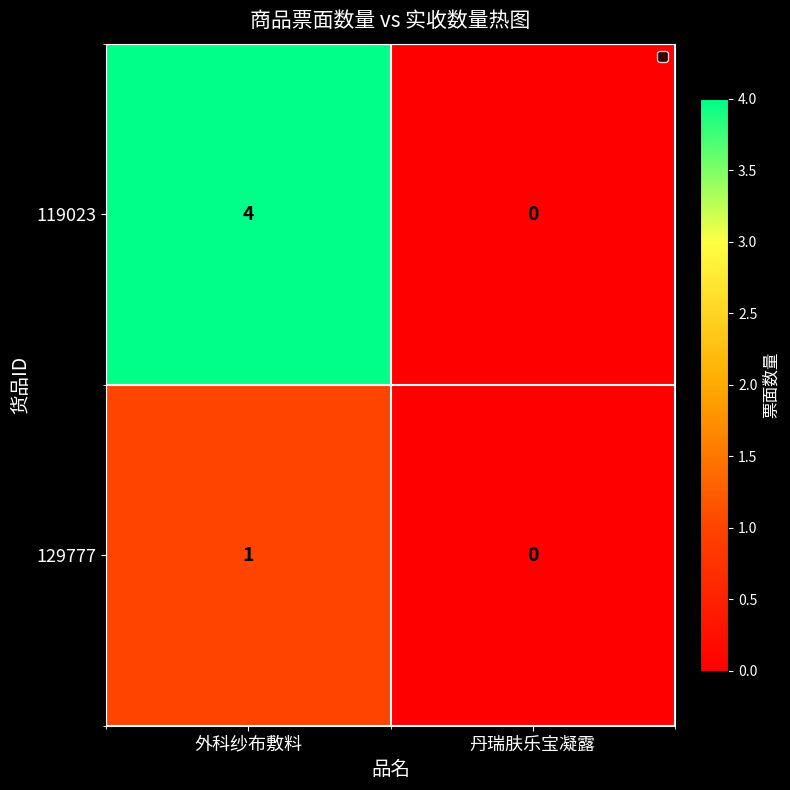

At how many categories does at least one series exceed 2?

1